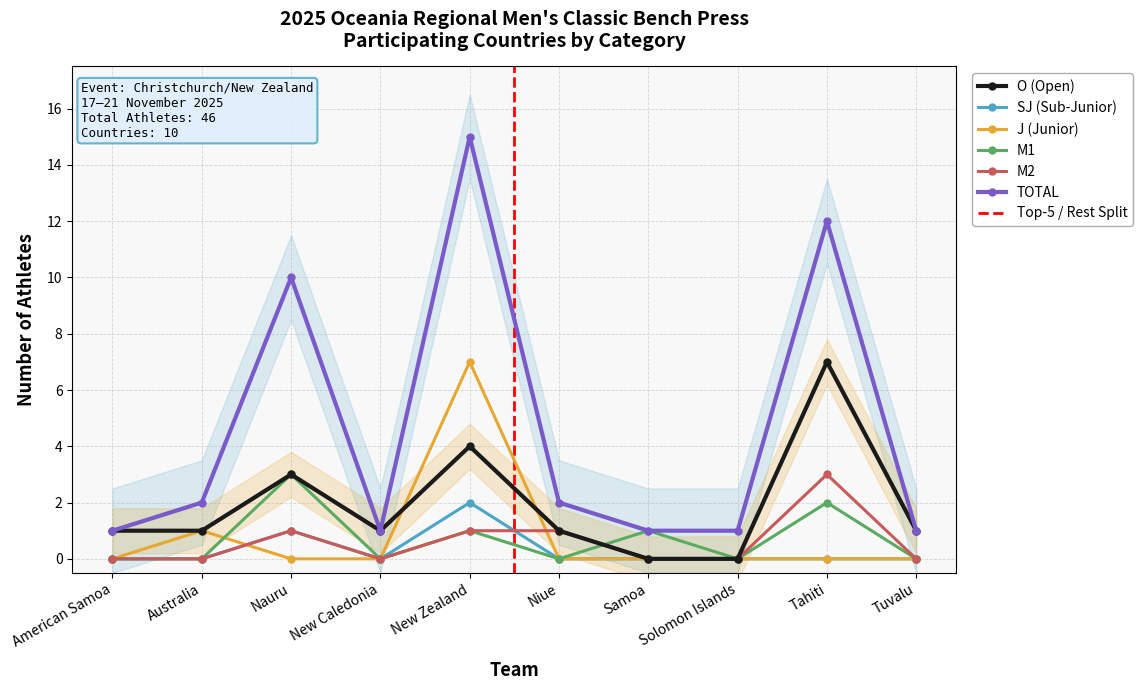

How many values in the SJ (Sub-Junior) series exceed 0?

2